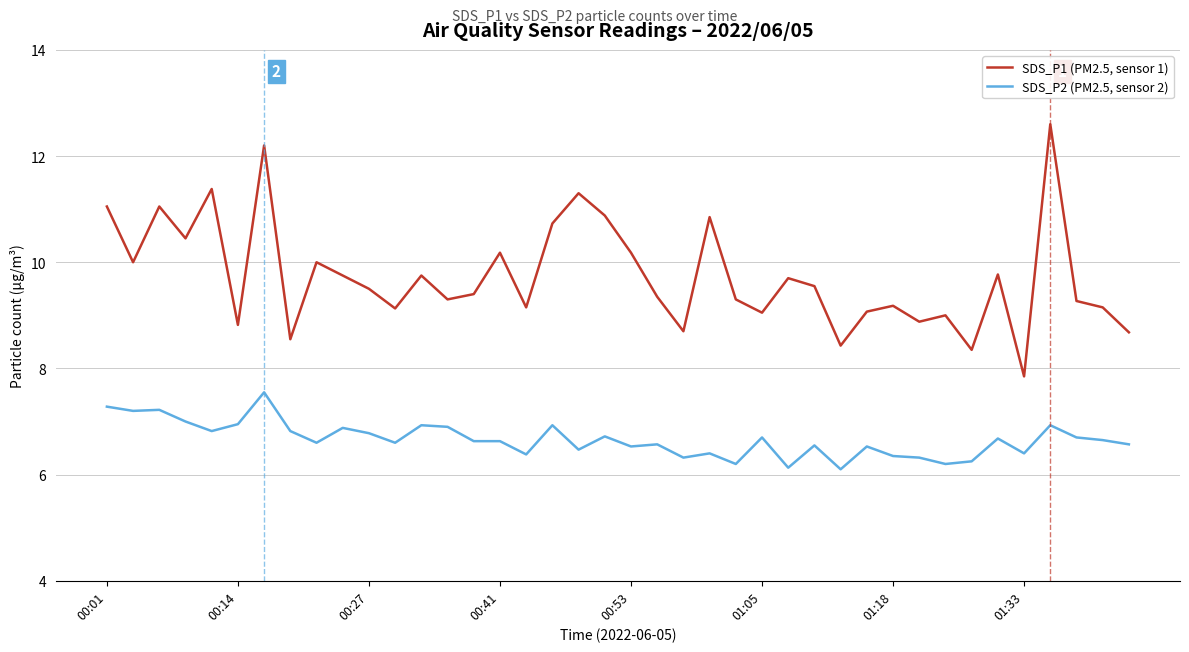

Which series has the largest range (max minus min)?

SDS_P1 (PM2.5, sensor 1)